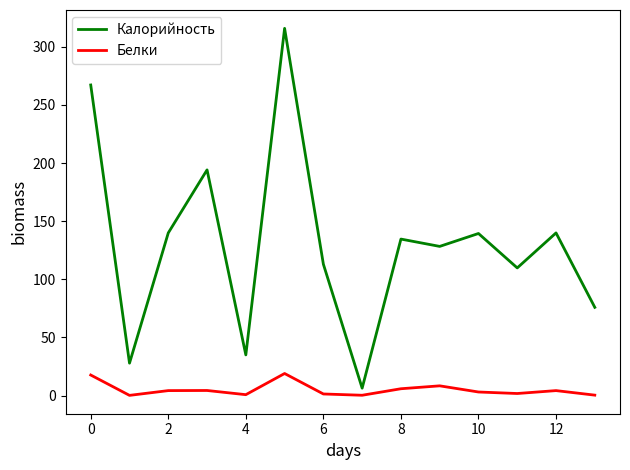

What is the sum of all Калорийность values?

1827.1